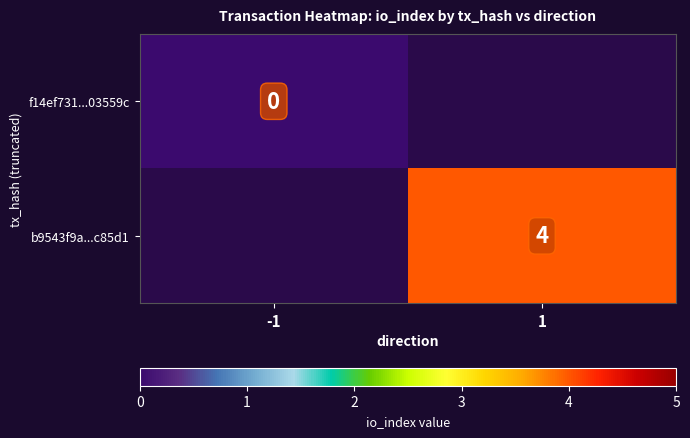

Is it true that b9543f9a...c85d1 equals 6 at 1?

False